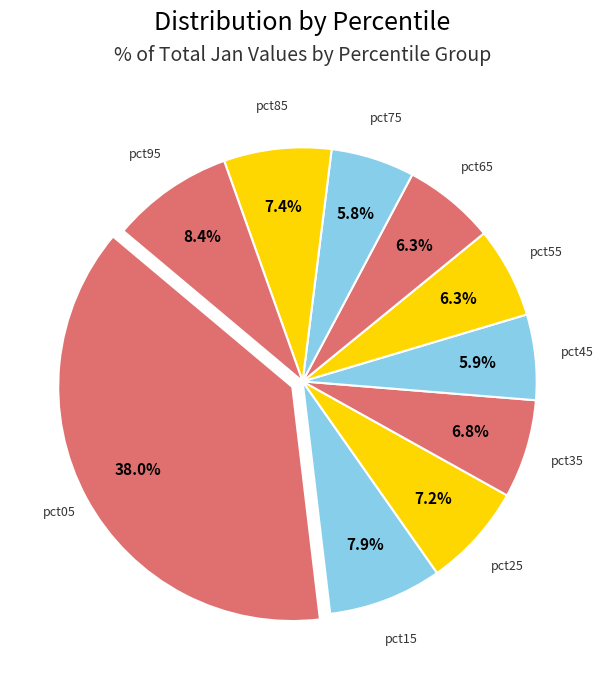

To the nearest percent, what is the average slice percentage?

10%